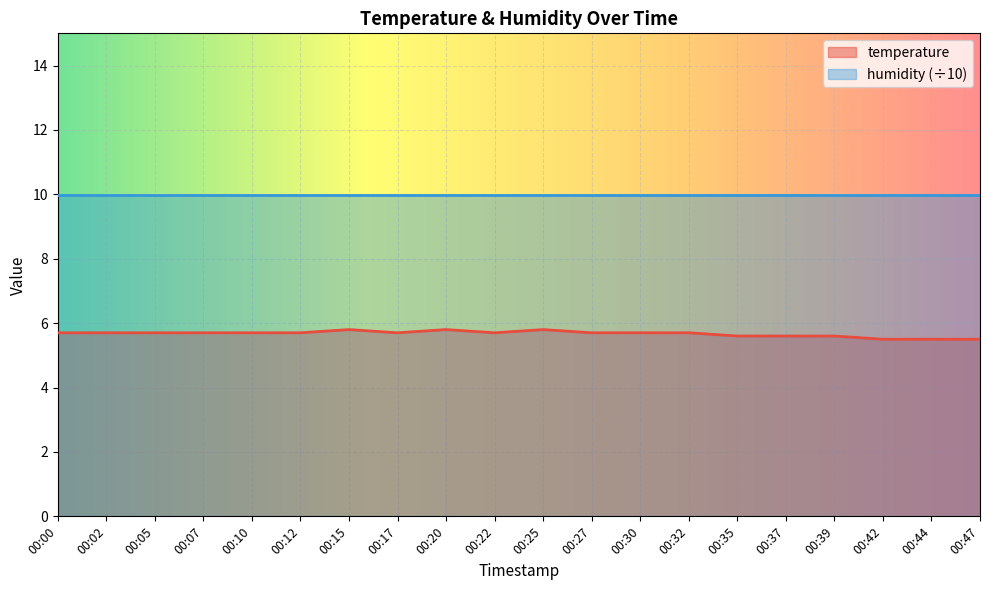

Is it true that the value at 00:02 is 9.3?

False